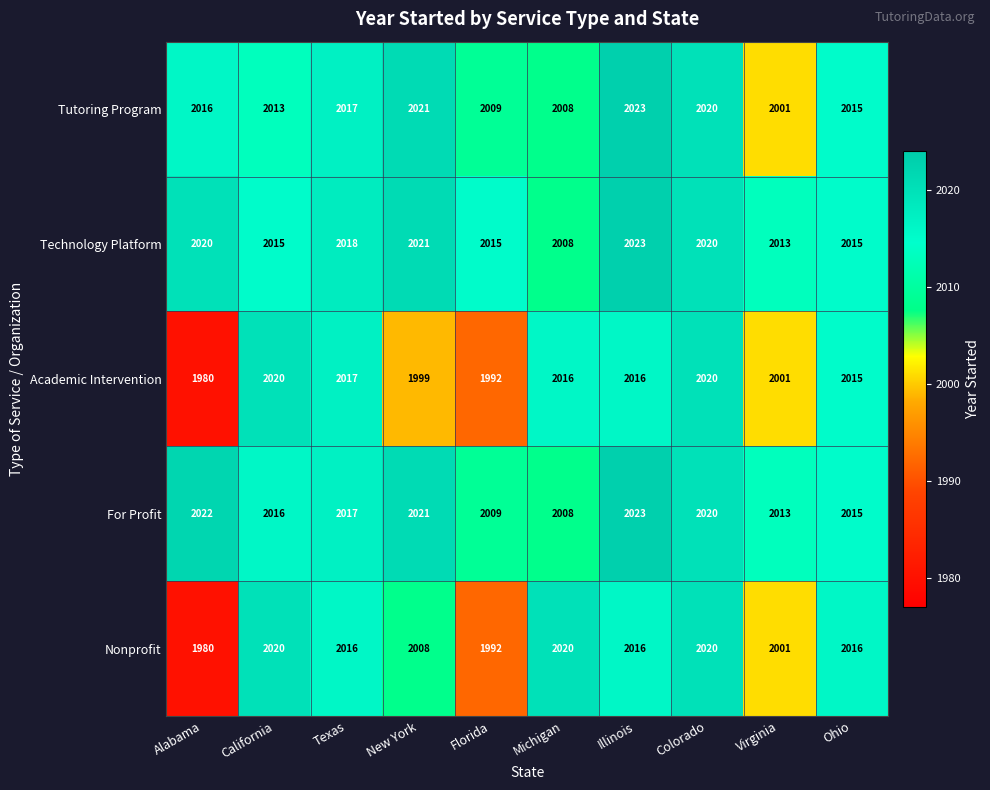

Count the number of data series in this chart.

5